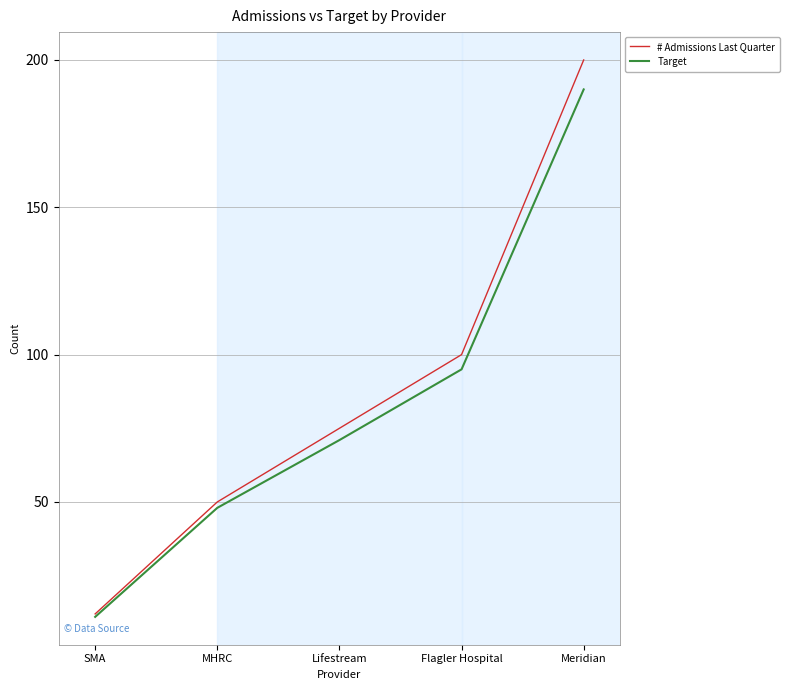

What is the total value across all series at SMA?

23